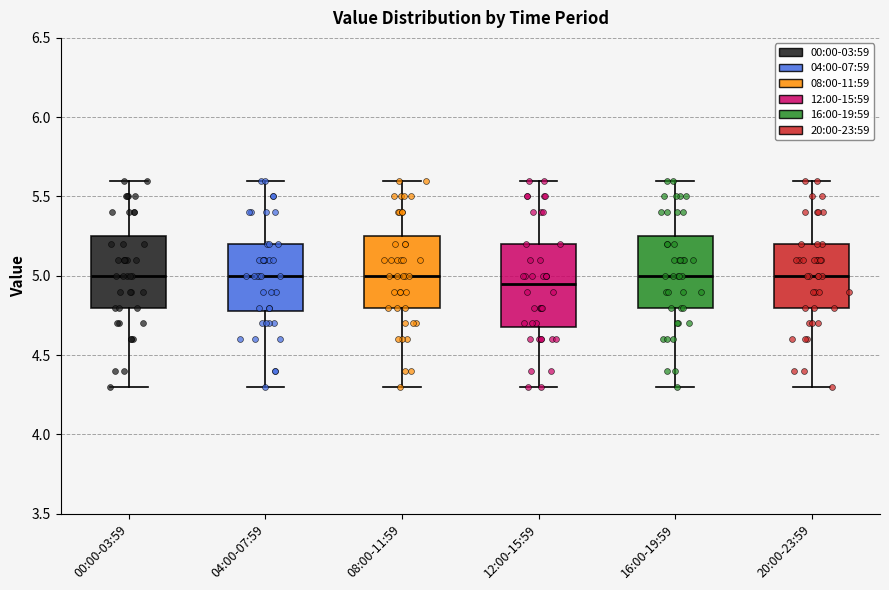

Where does the upper whisker of the box for 04:00-07:59 end on the y-axis? The values are not printed on the chart, so give them approximately, as read against the axis.

5.60